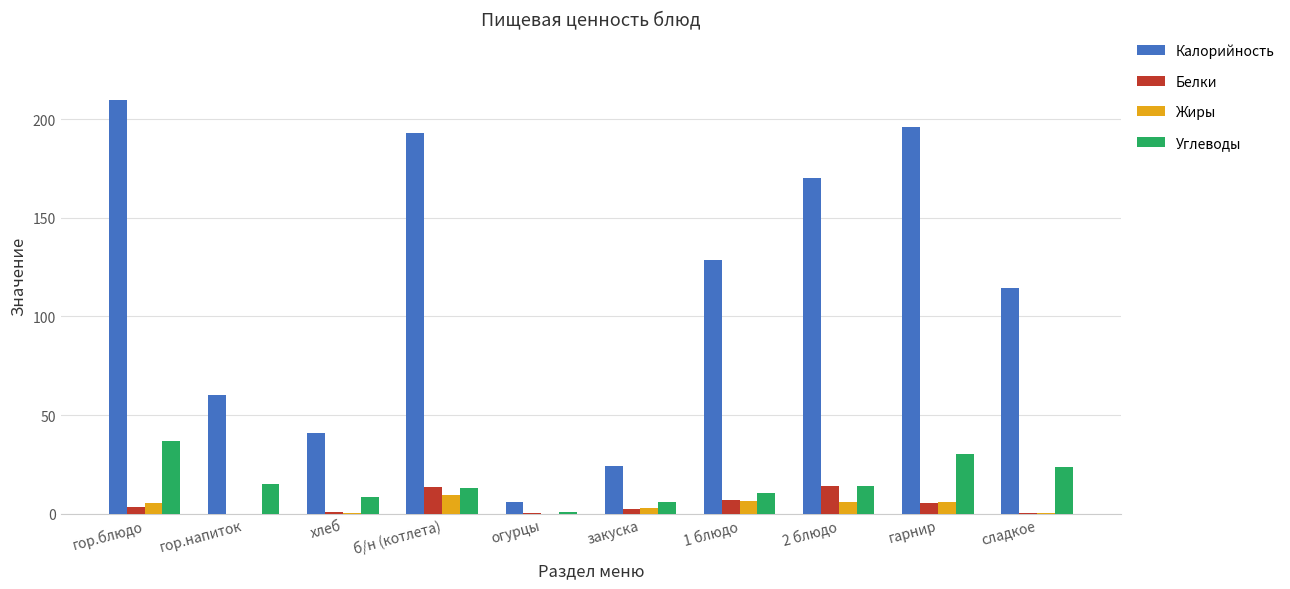

How many data points does each series have?

10